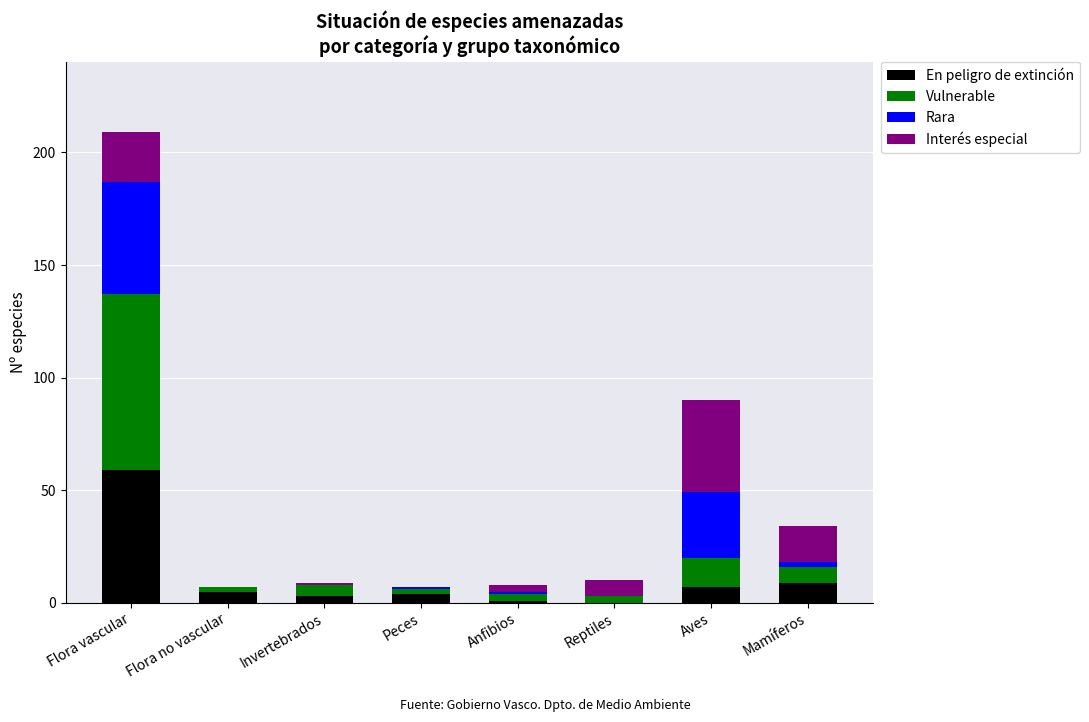

What is the highest value of the En peligro de extinción series?

59